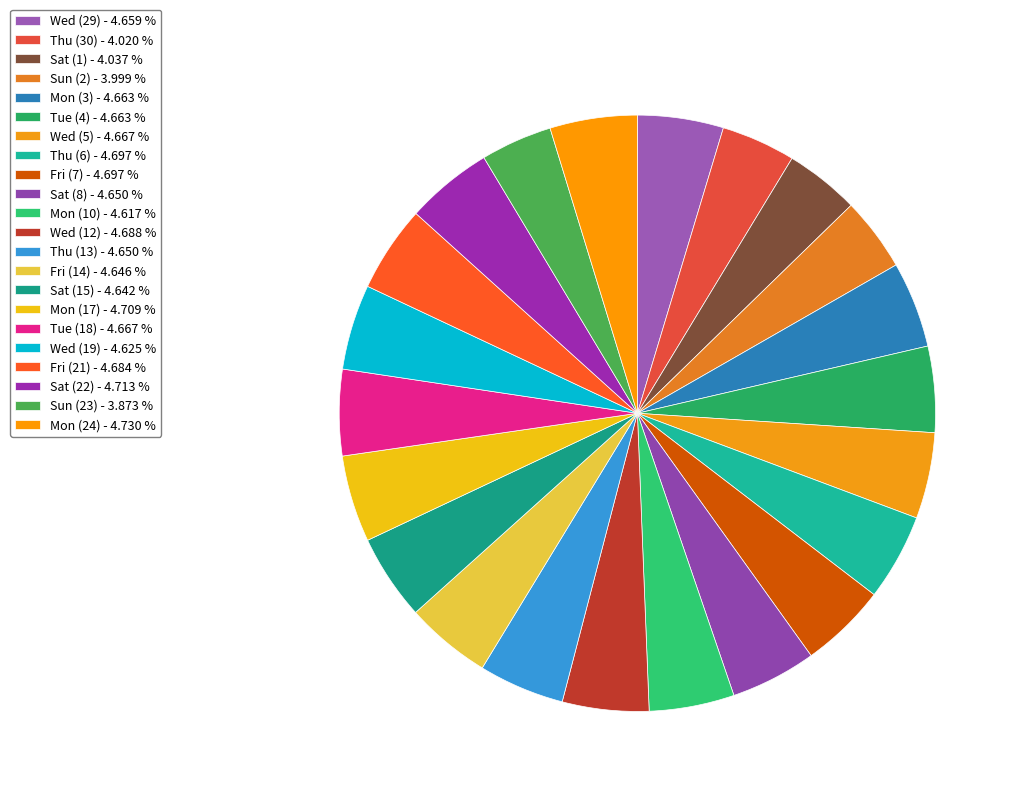

To the nearest percent, what portion does Mon (17) represent?

5%